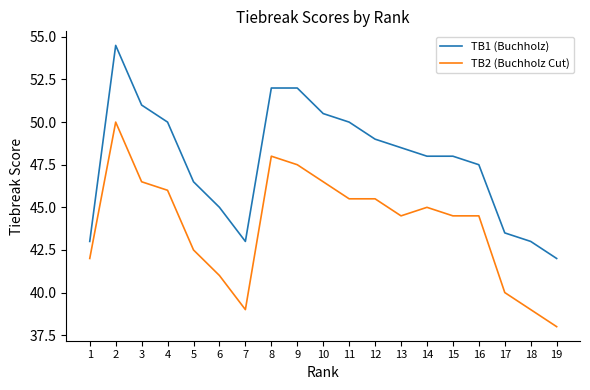

What is the spread (max minus min) of values at 7?

4.0